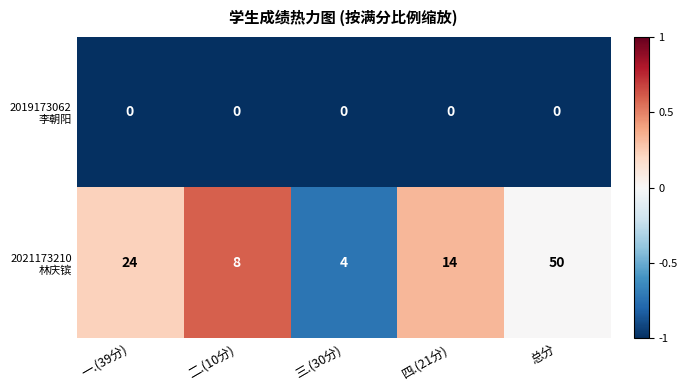

At which category is the sum across all series the highest?

总分